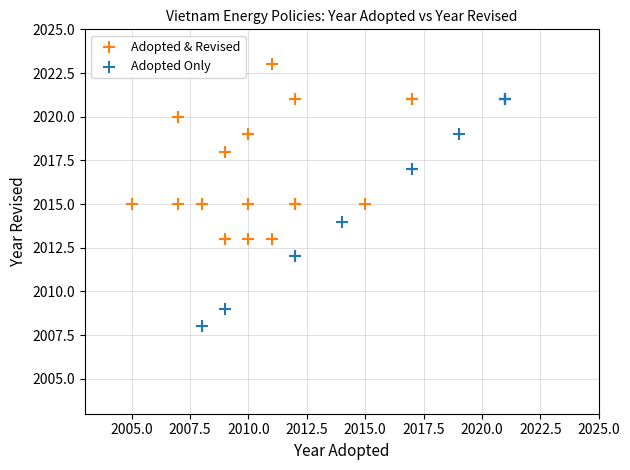

Which series contains the highest Y value?

Adopted & Revised